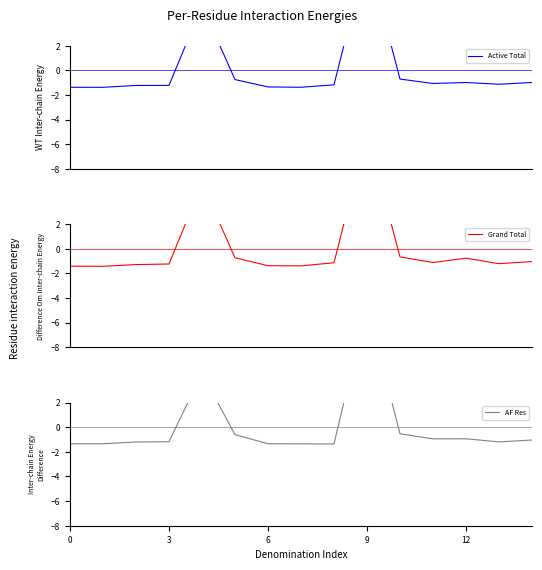

True or false: Active Total has a value of -1.0 at 14.

True